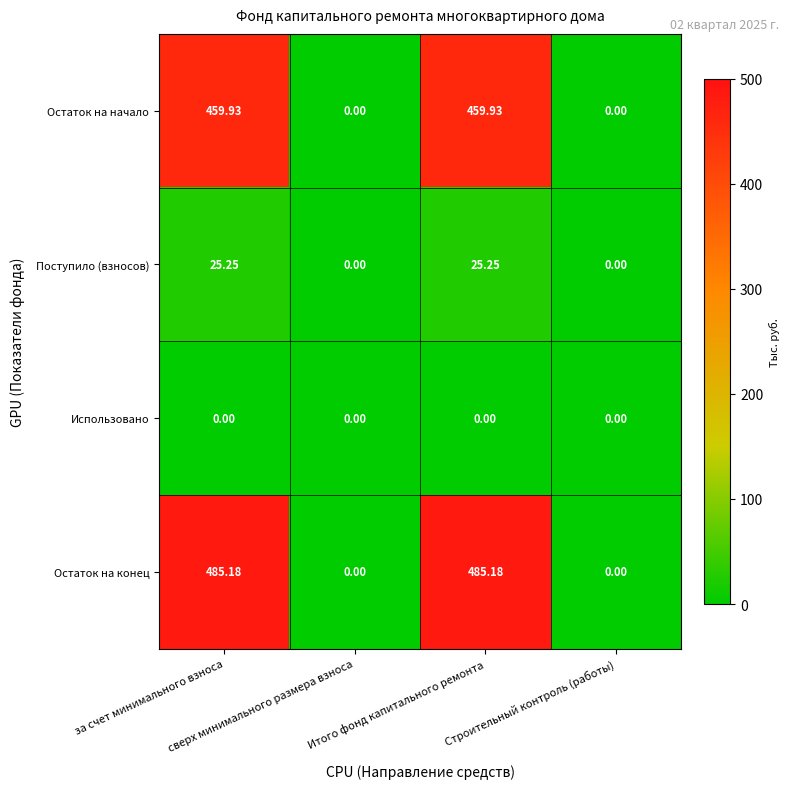

Which series has the largest total across all categories?

Остаток на конец